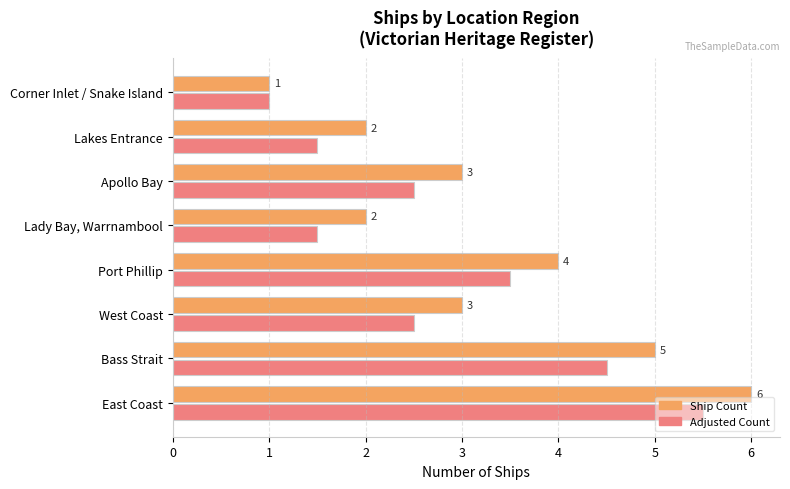

Which series has the largest total across all categories?

Ship Count